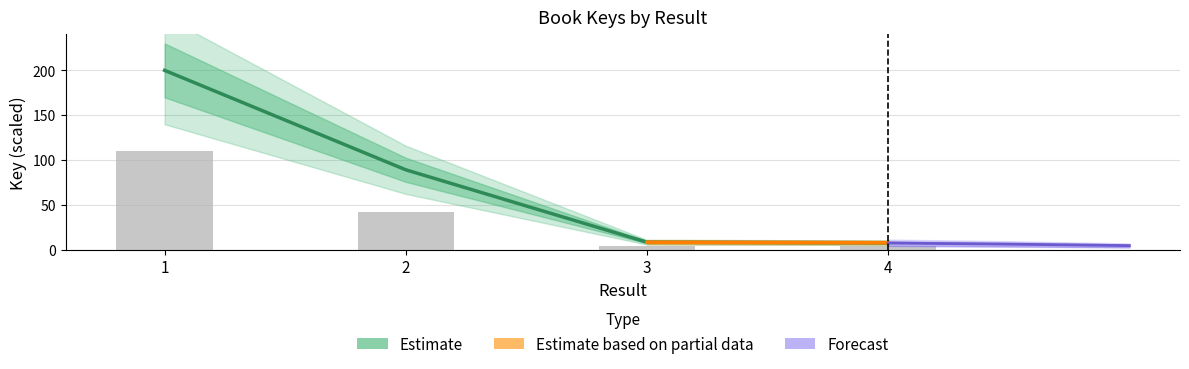

The value at 1 is 262.8. True or false?

False